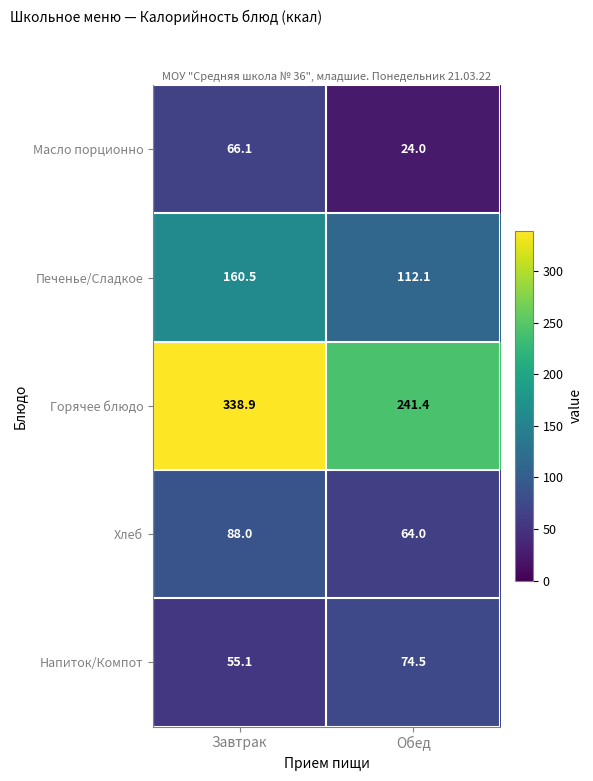

At which category is the sum across all series the highest?

Завтрак